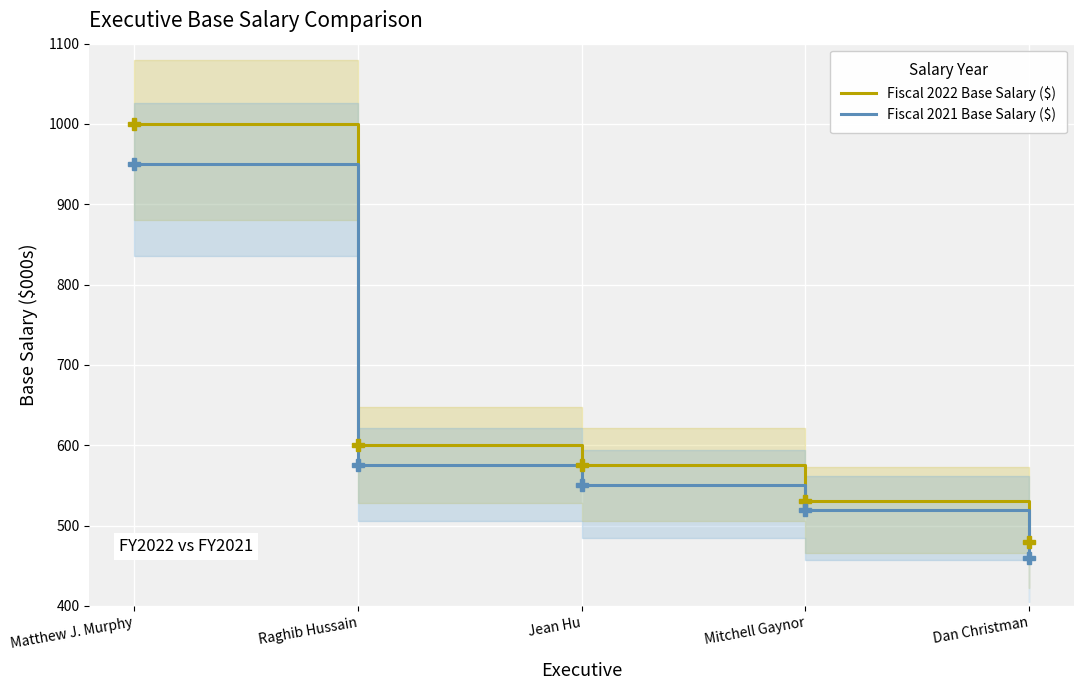

What is the label of the 1st point from the left?

Matthew J. Murphy